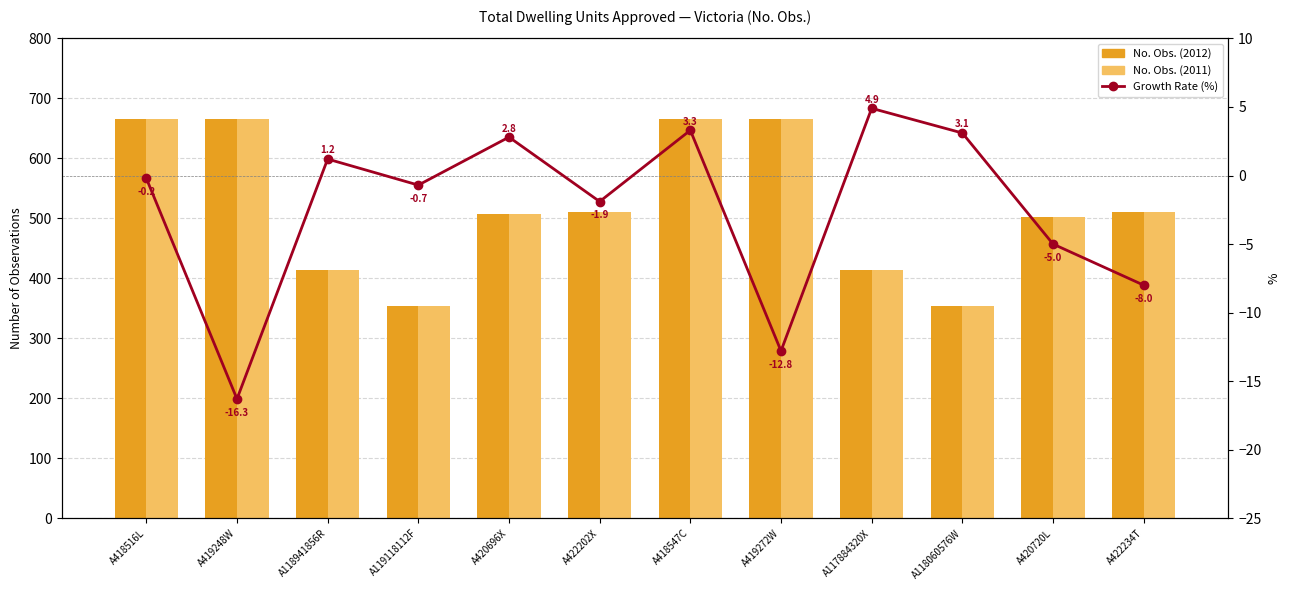

What is the value of the No. Obs. (2012) bar at the 10th from the left?

354.0